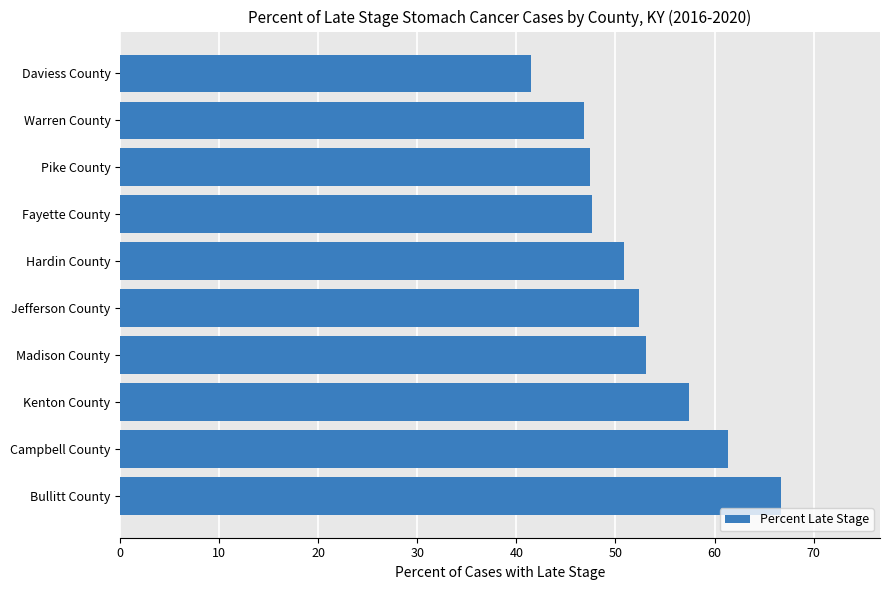

How many data points does each series have?

10